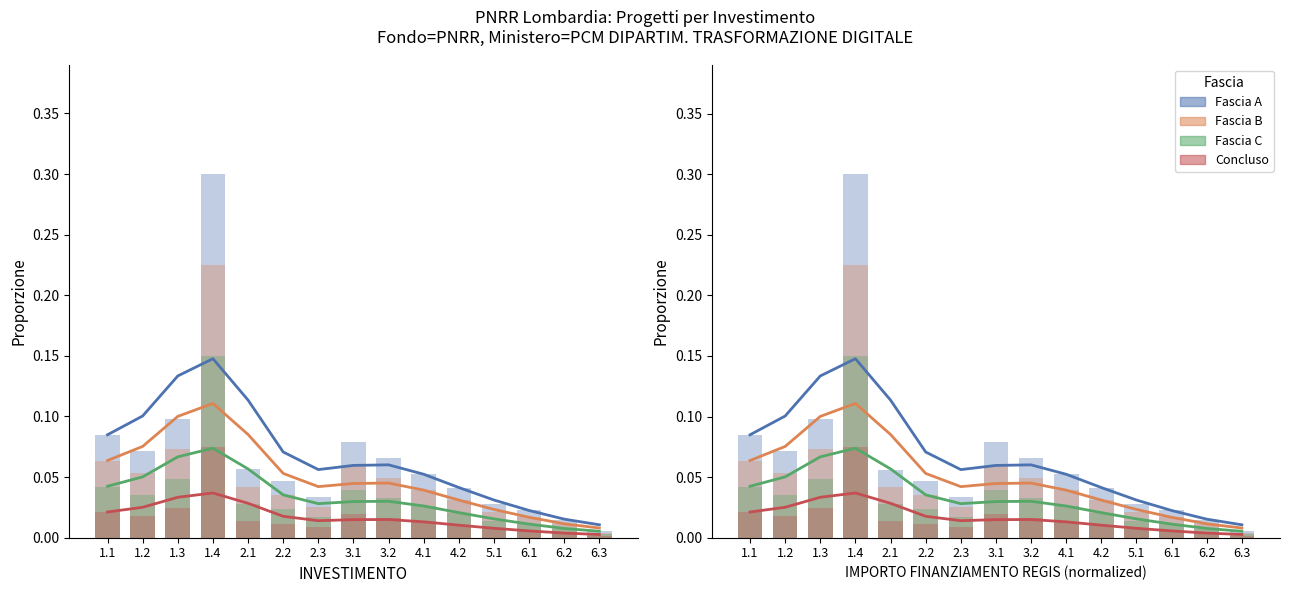

What are all the series names shown in the legend?

Fascia A, Fascia B, Fascia C, Concluso